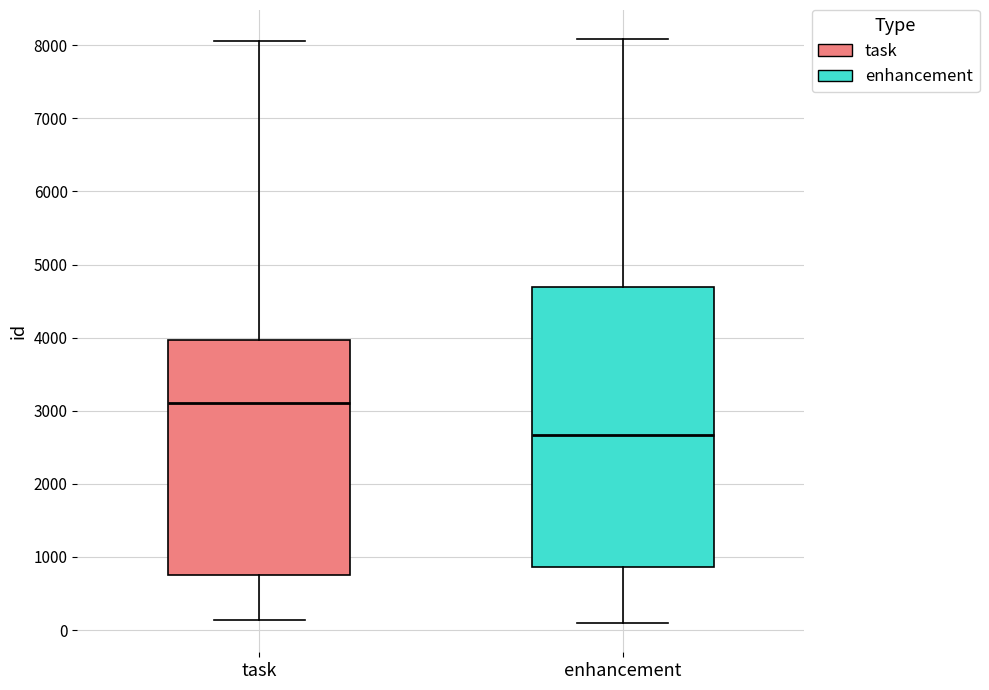

Where does the lower whisker of the box for enhancement end on the y-axis? The values are not printed on the chart, so give them approximately, as read against the axis.

100